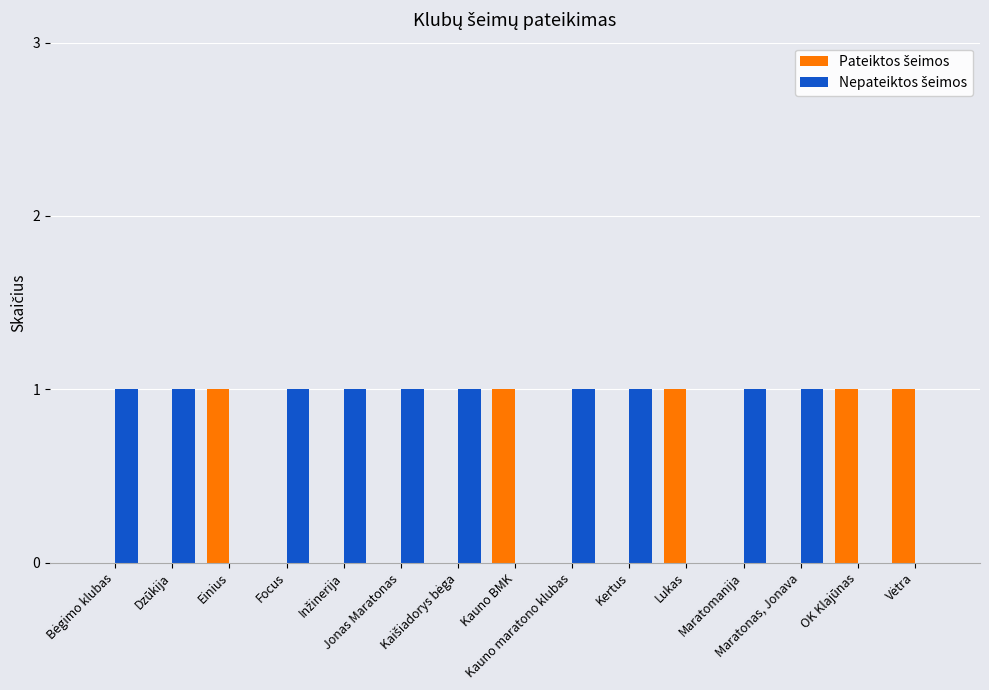

What is the difference between the highest and lowest values at Maratomanija?

1